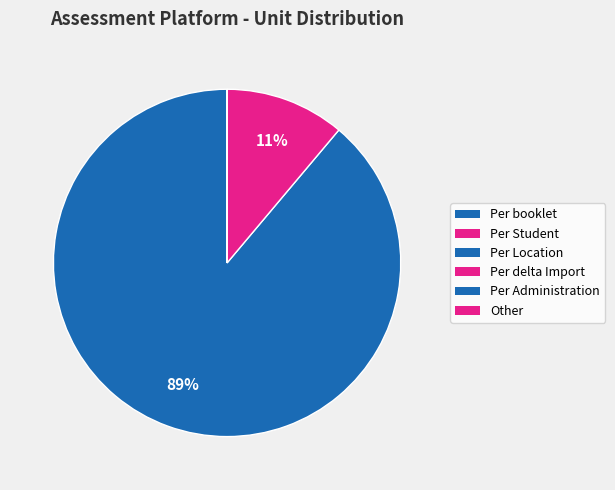

To the nearest percent, what is the difference between the largest and smallest slice percentages?

89%